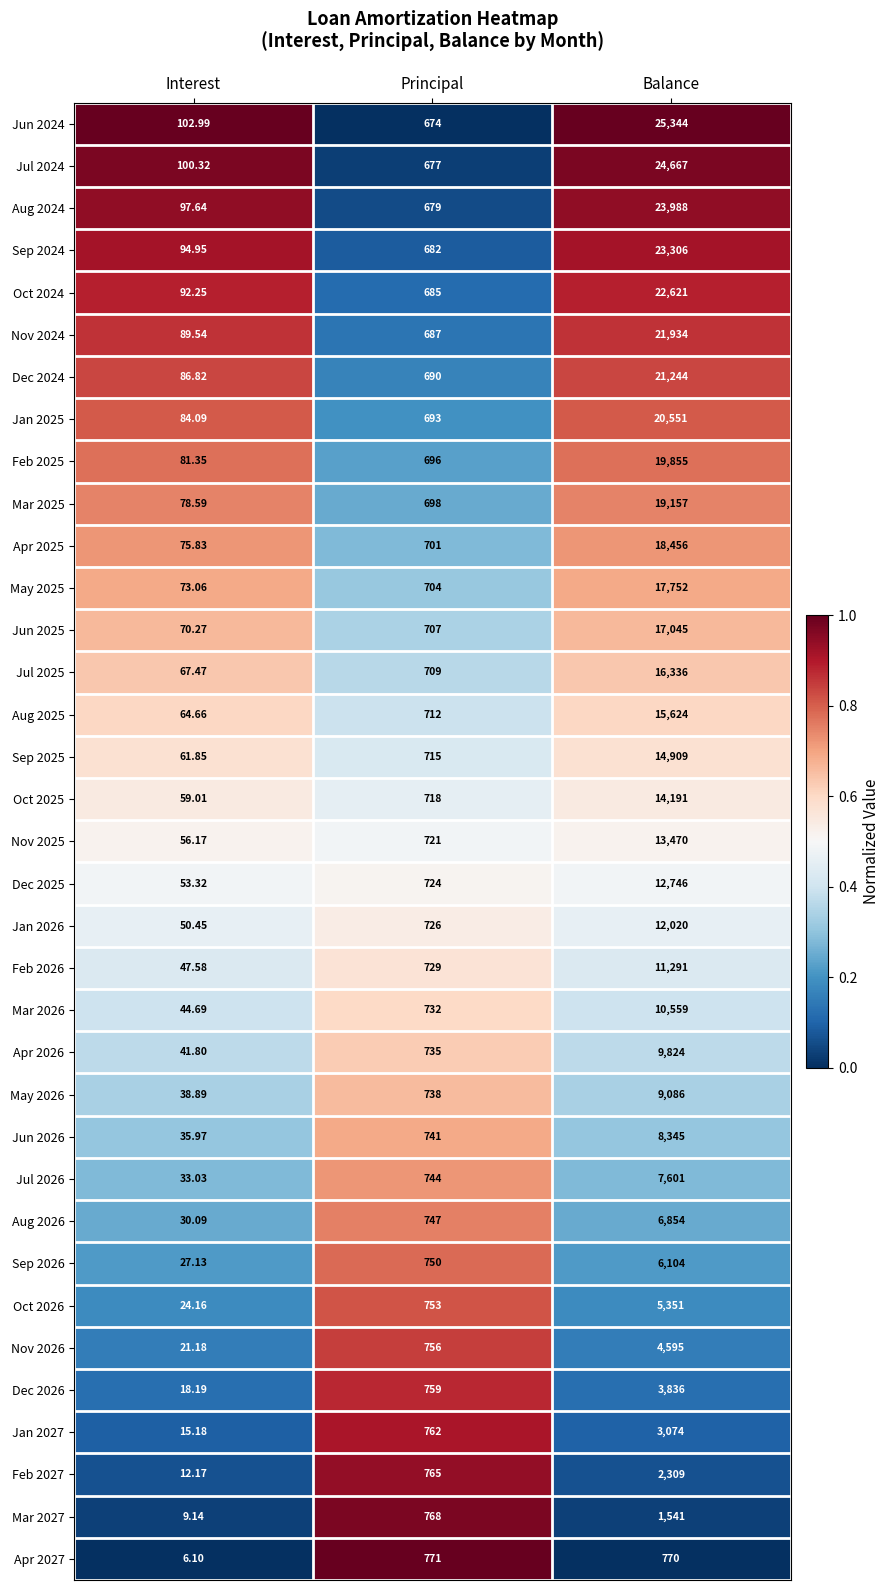

Which series has the largest total across all categories?

Jun 2024